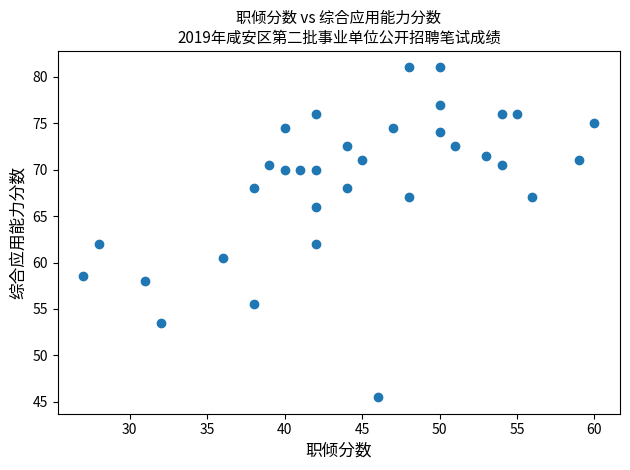

What is the range of X values (max minus min)?

33.0